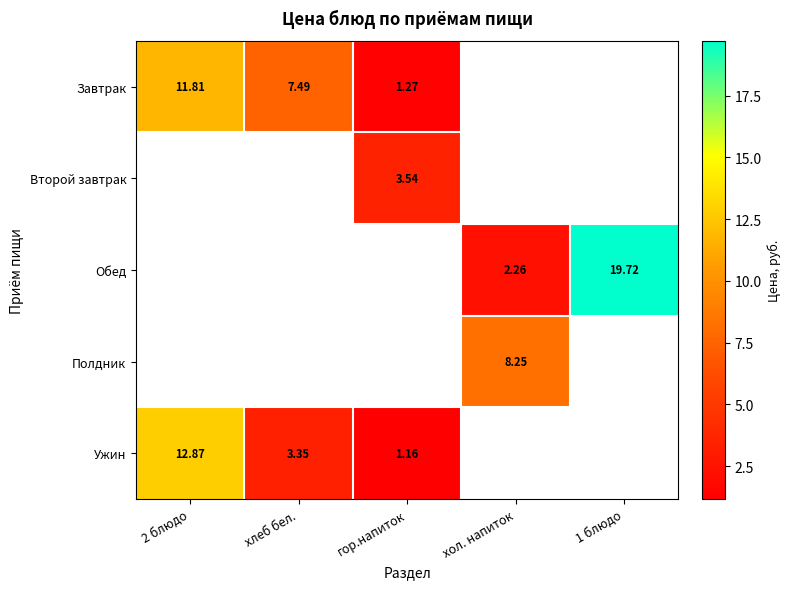

Which label corresponds to the smallest value in the chart?

гор.напиток